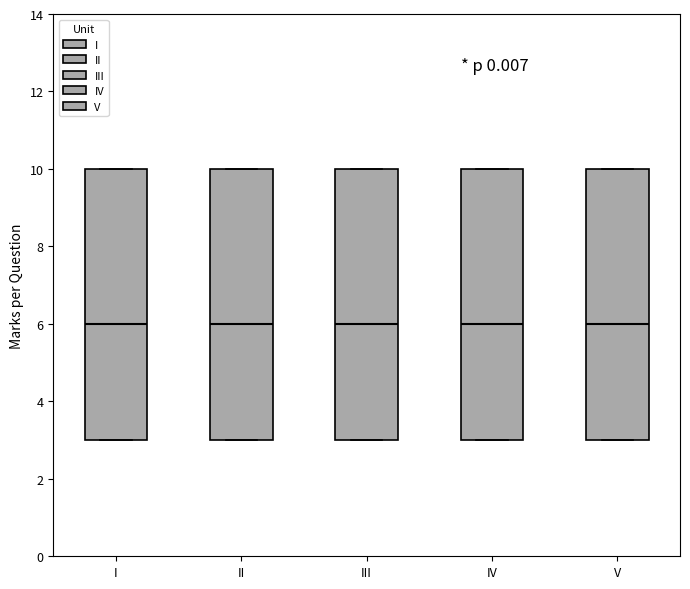

Where does the median line of the box for IV sit on the y-axis? The values are not printed on the chart, so give them approximately, as read against the axis.

6